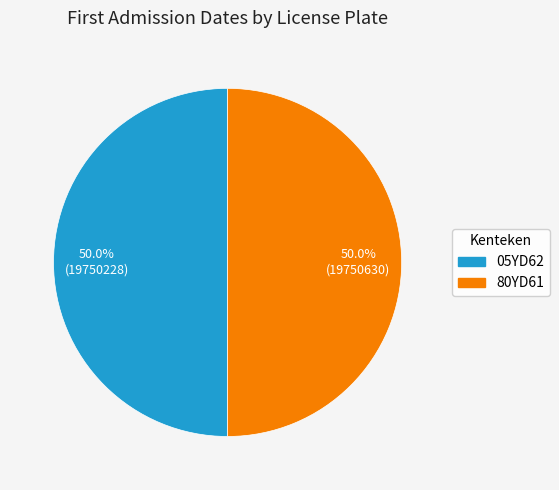

What is the ratio of the value at 80YD61 to the value at 05YD62?

1.0